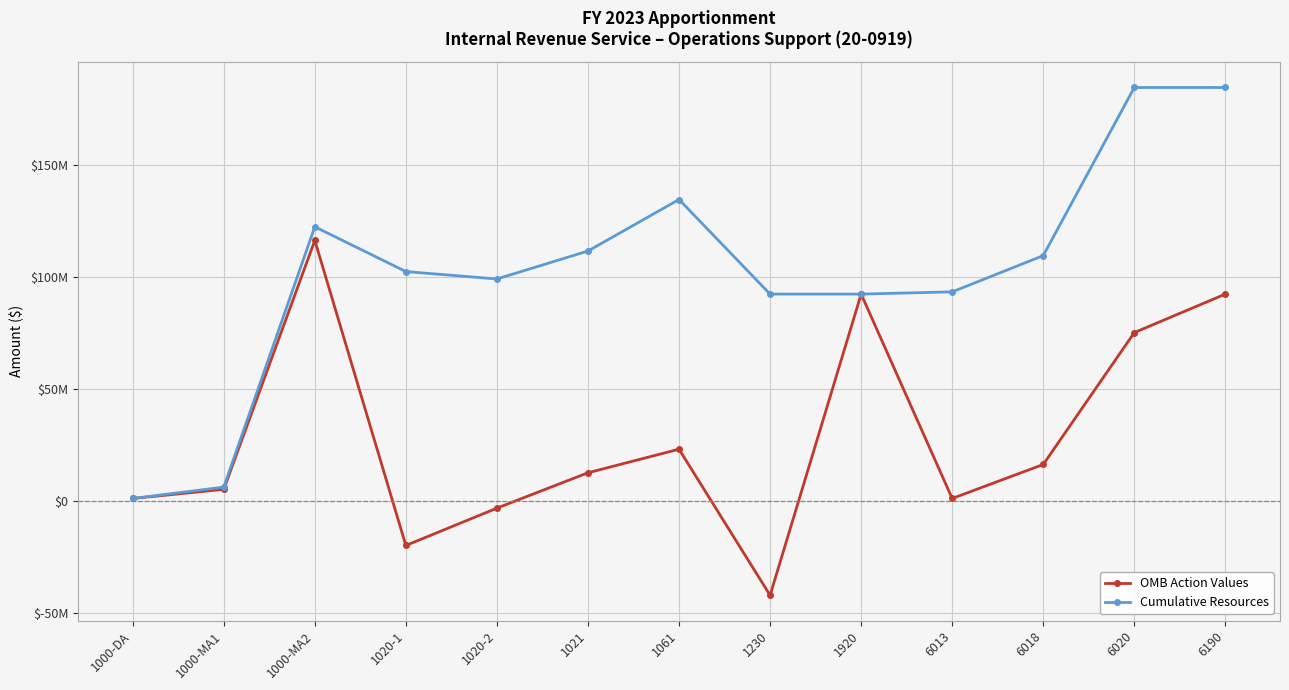

What is the minimum value for OMB Action Values?

-42257066